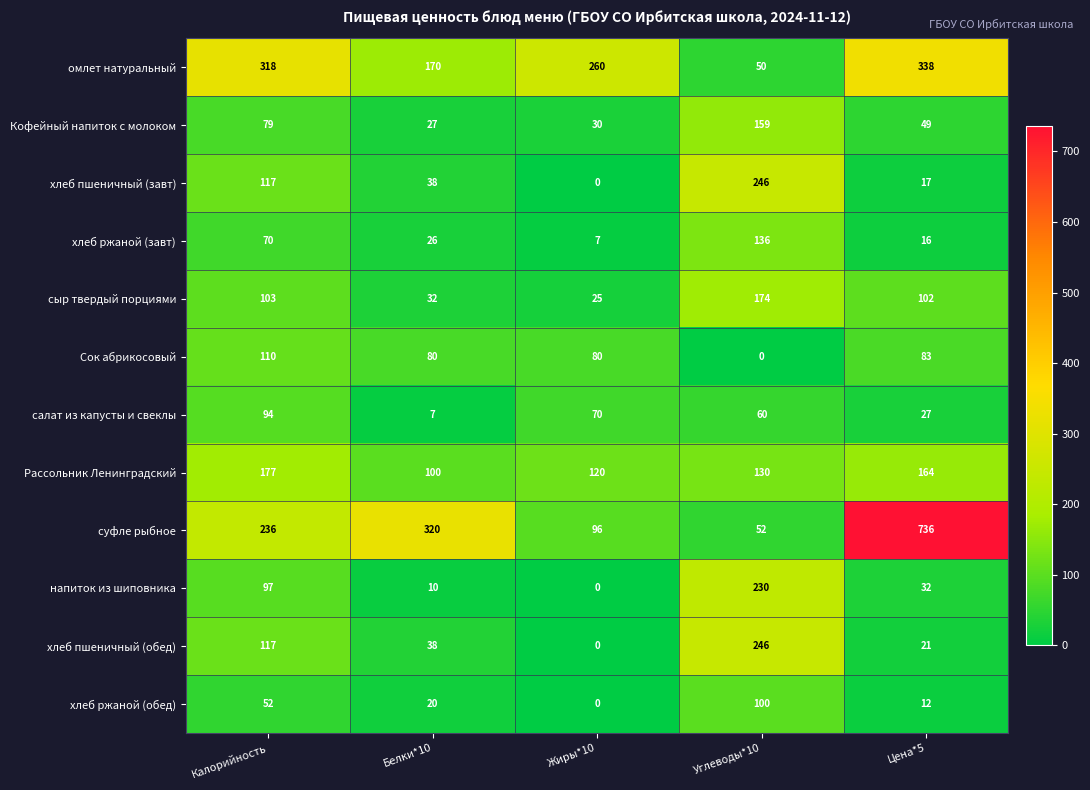

How many values in Сок абрикосовый are above zero?

4